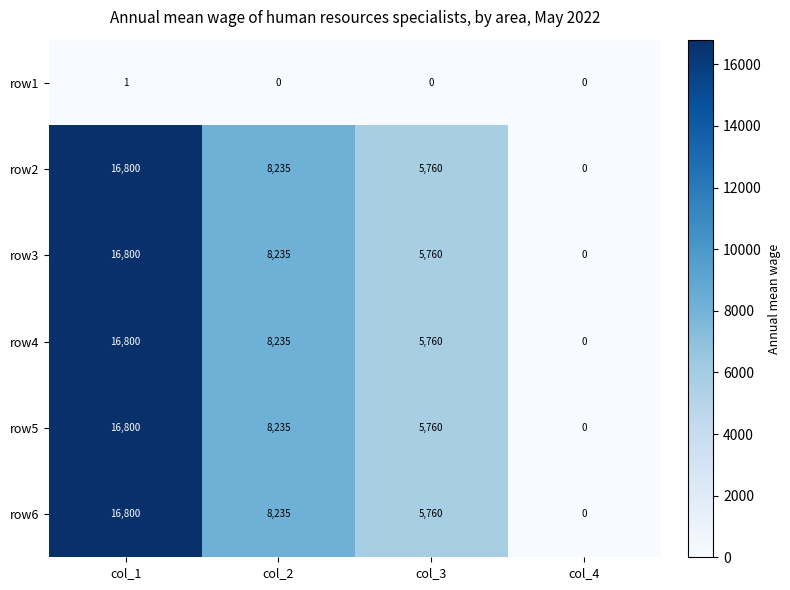

True or false: row3 has a value of 2332 at col_2.

False